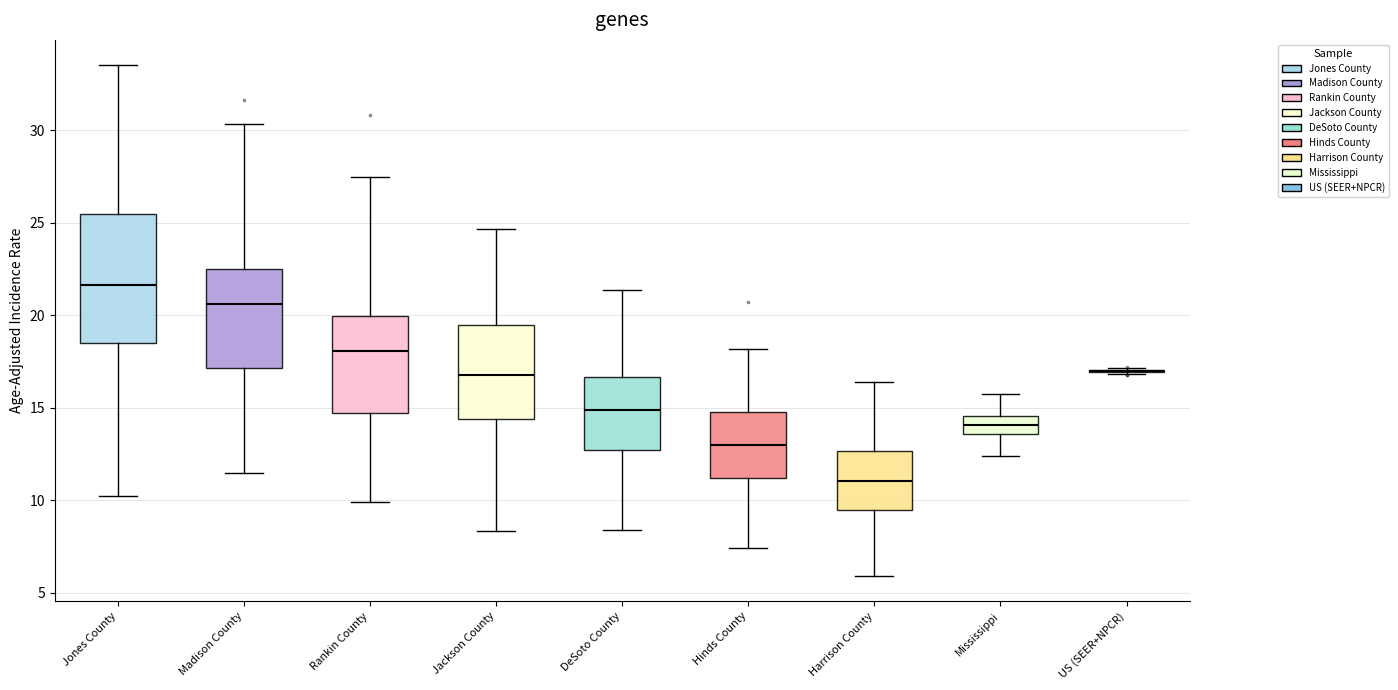

Which box is the tallest, from its lower edge to its upper edge?

Jones County